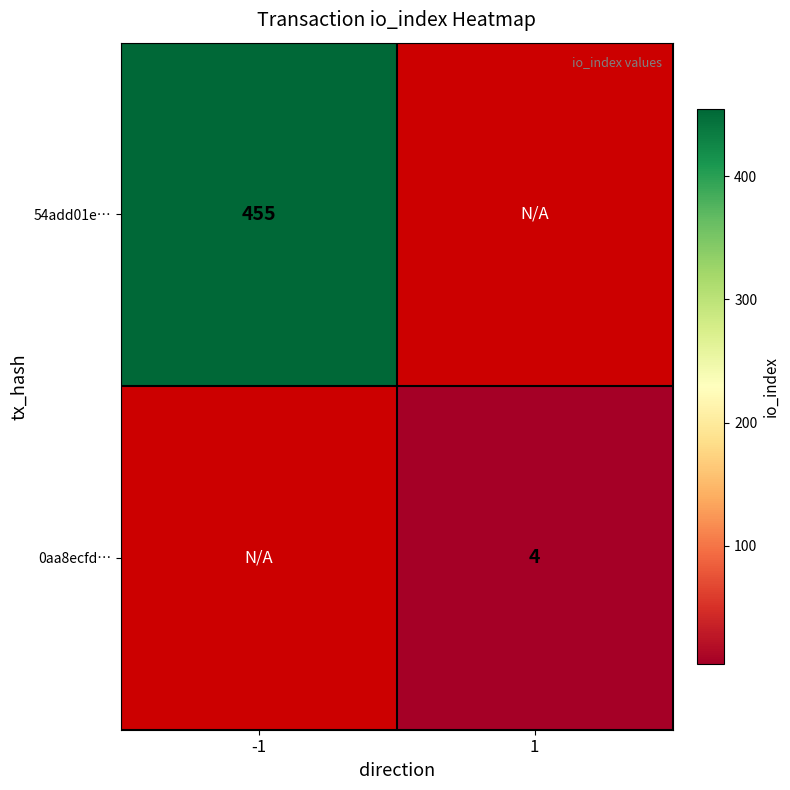

True or false: 54add01e… has a value of 455 at -1.

True